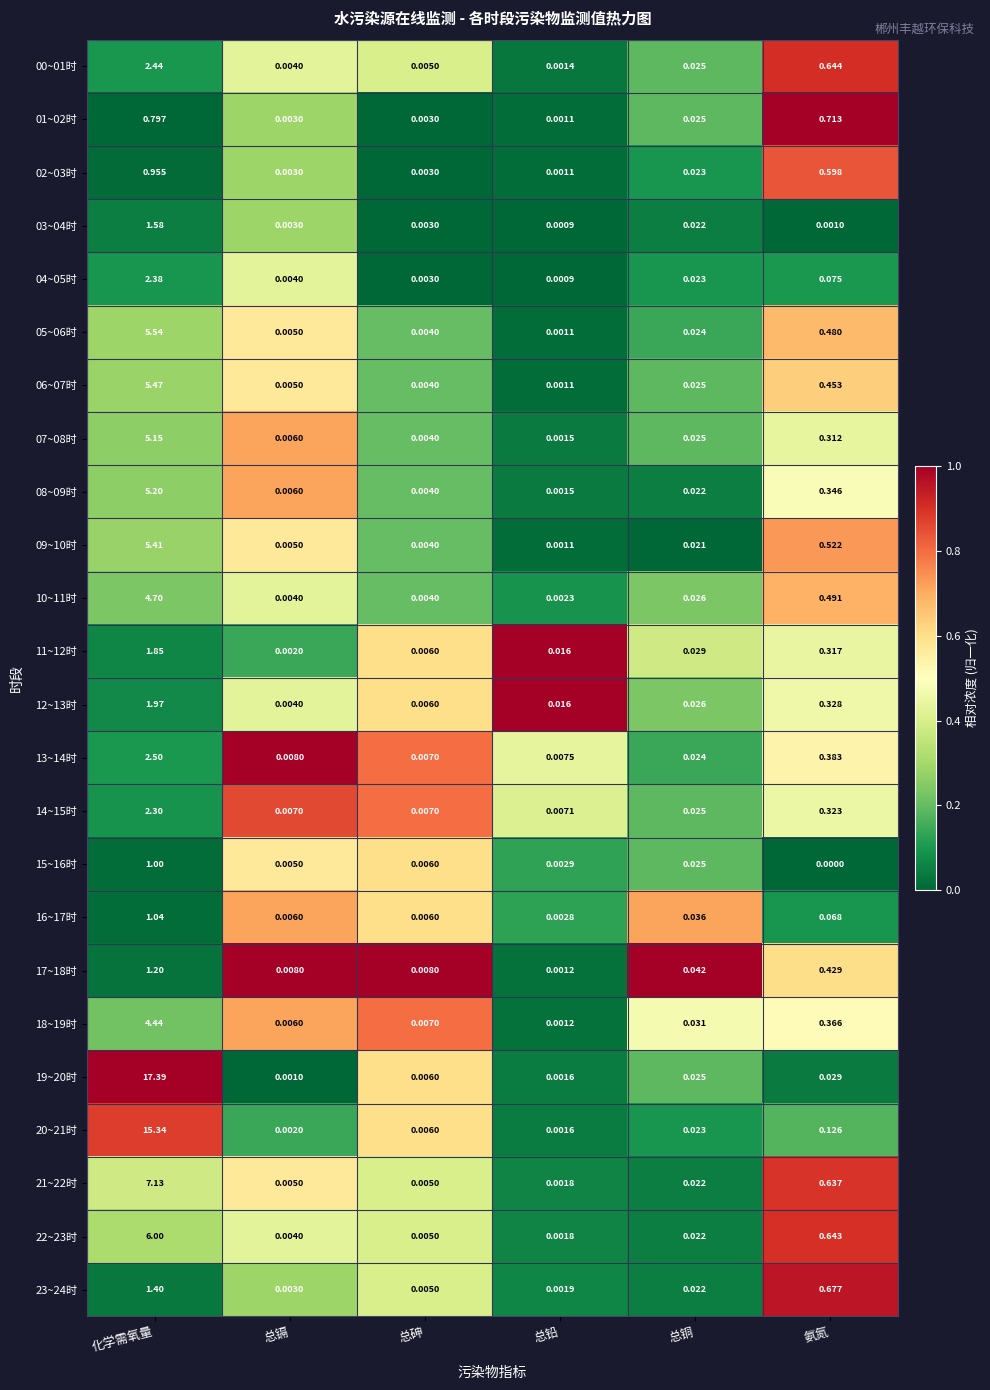

Which category has the highest value across all series?

化学需氧量